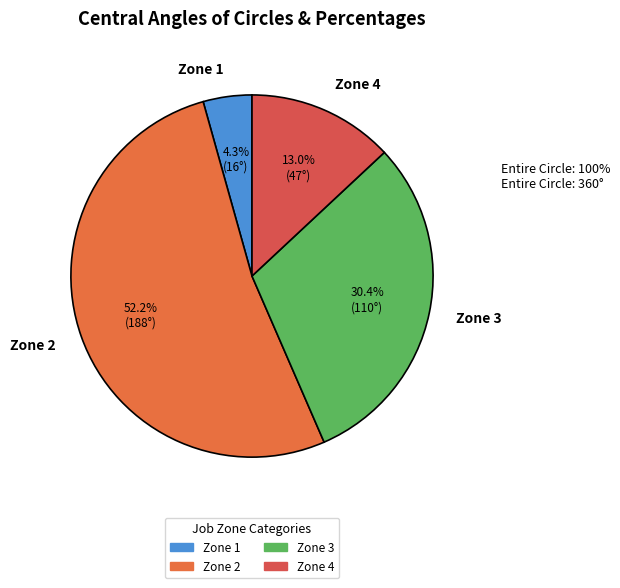

Does any single category account for the majority?

Yes